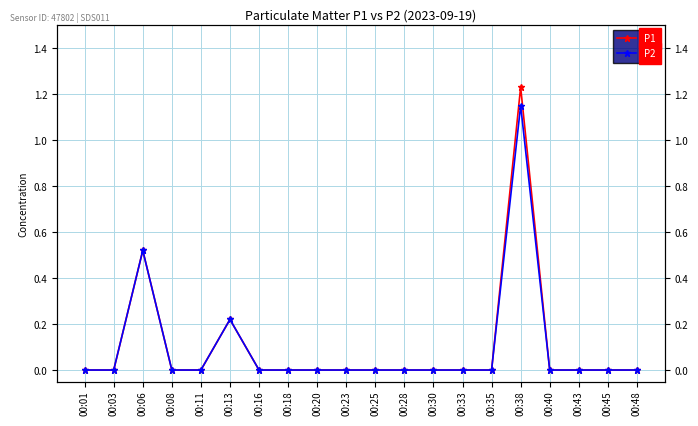

What is the difference between the maximum and minimum values in the P2 series?

1.1